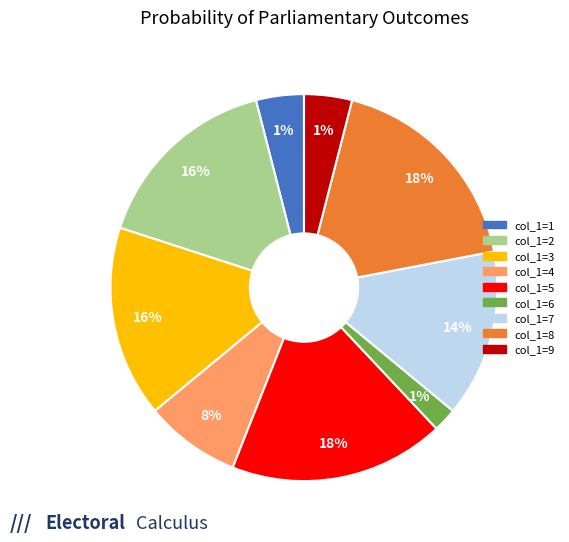

Which slice is the smallest?

col_1=6